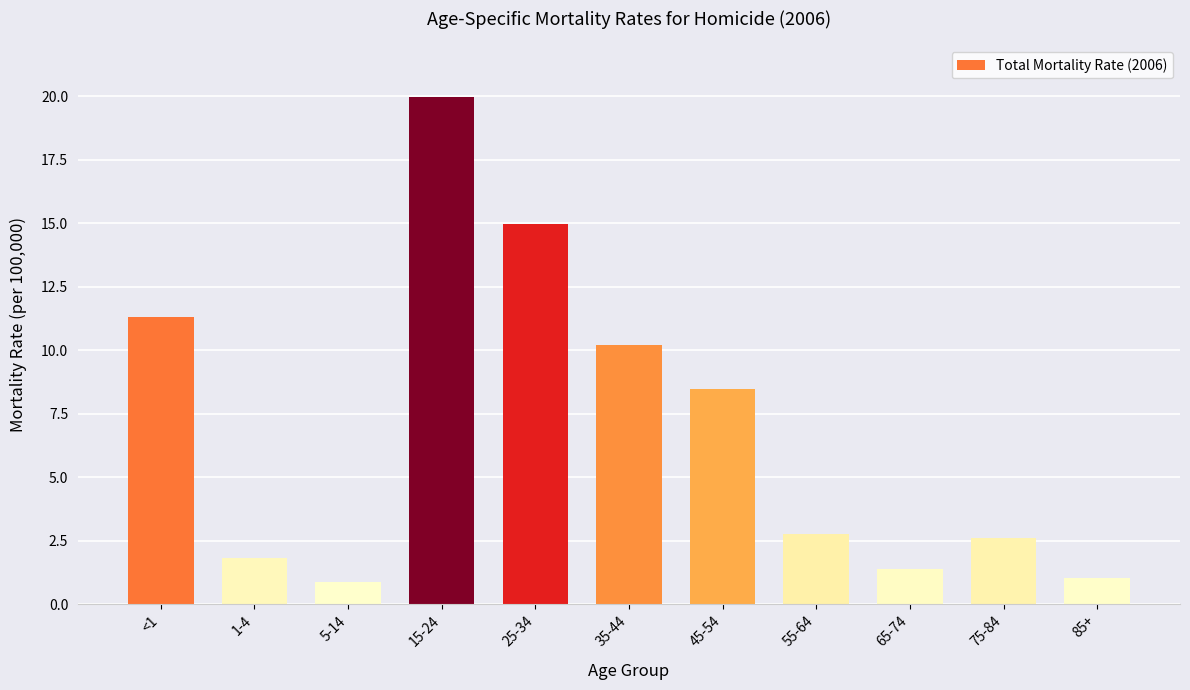

Is it true that the value at <1 is 18.4?

False